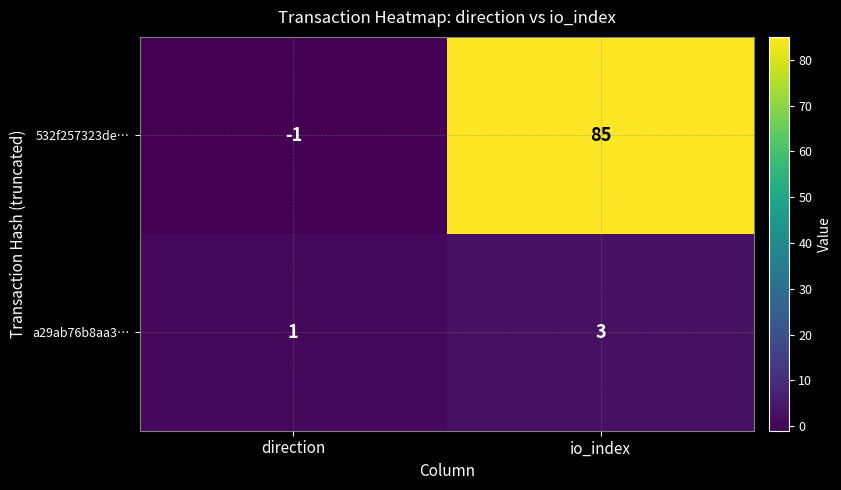

The a29ab76b8aa3… series shows 2 at io_index. True or false?

False